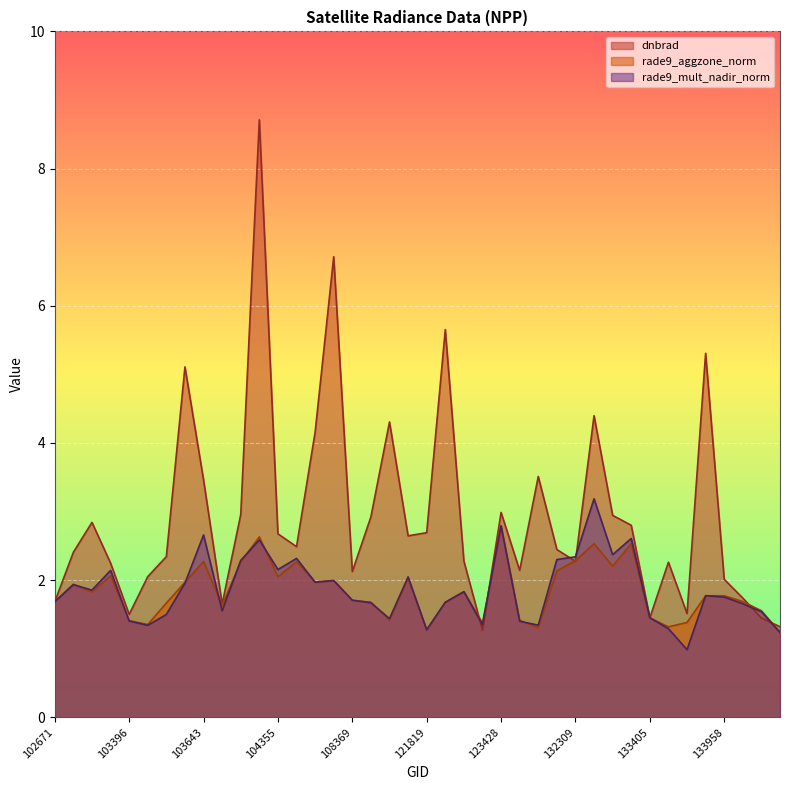

What is the total value across all series at 121819?

5.2